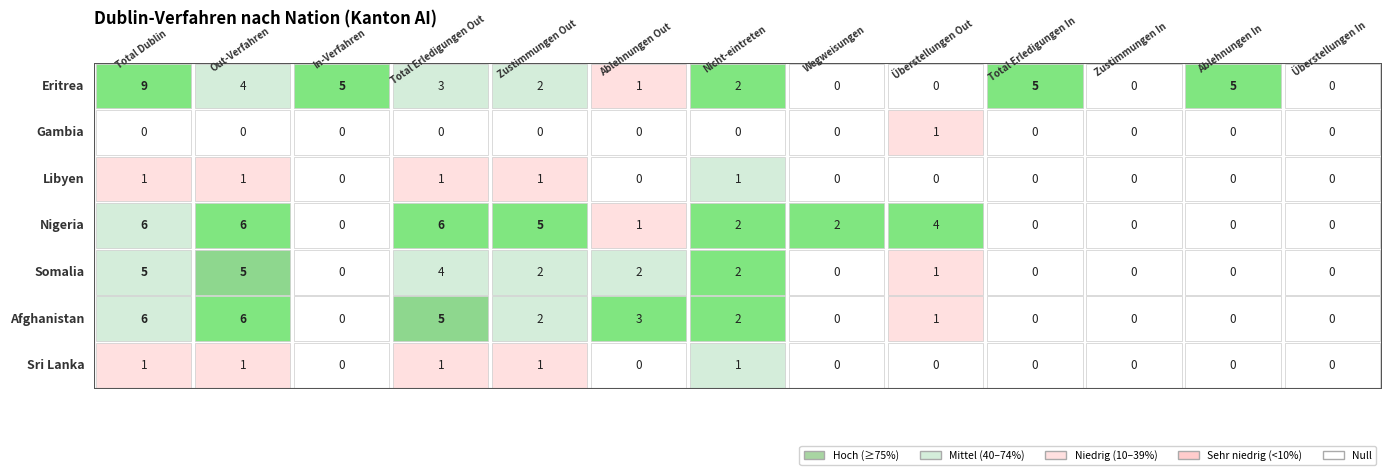

What is the highest value of the Sri Lanka series?

1